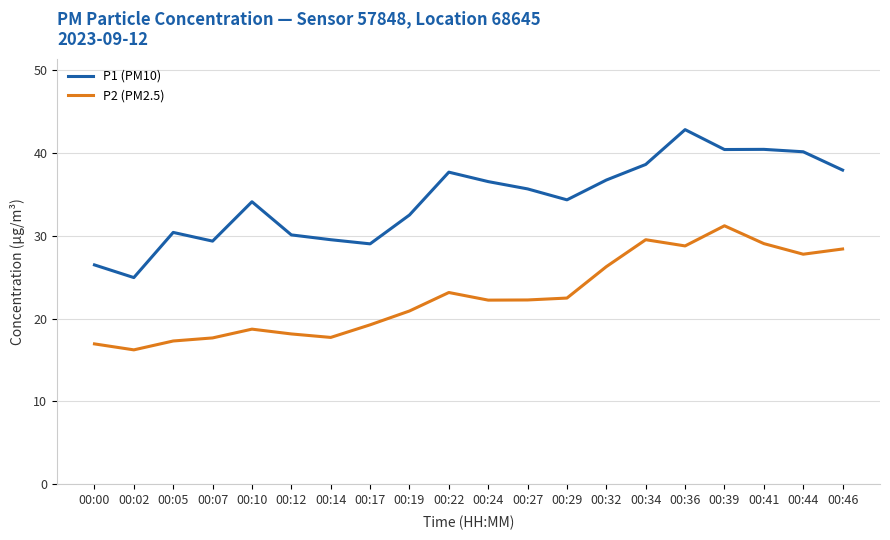

Where is the first local minimum for P2 (PM2.5)?

00:02